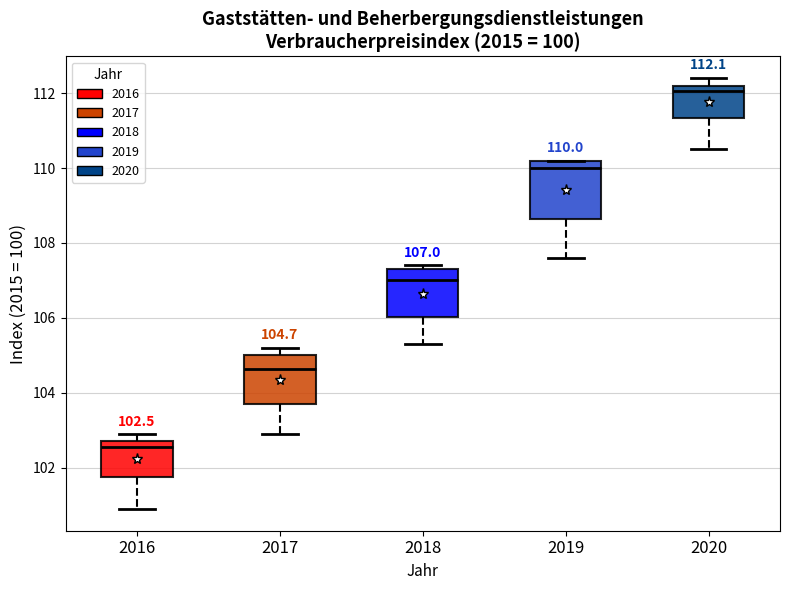

Comparing the boxes themselves (not the whiskers), which one is the tallest?

2019